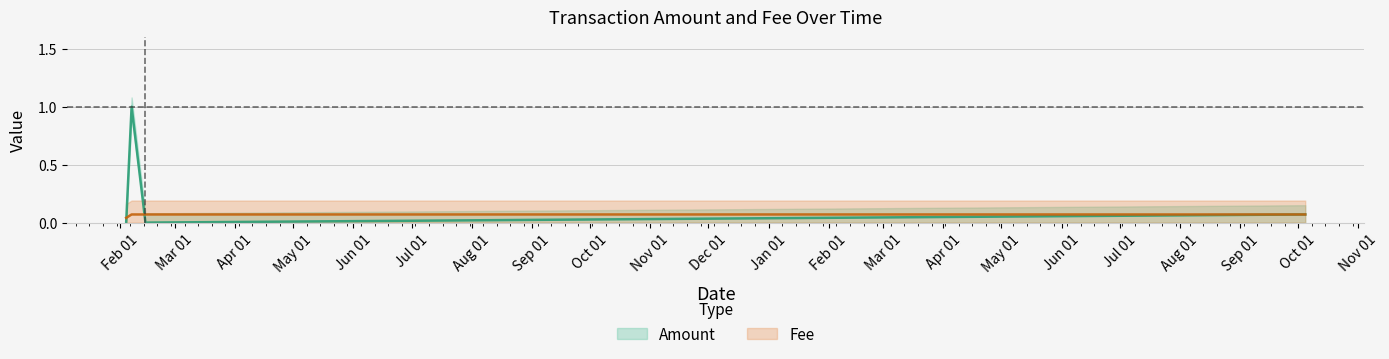

At which category does the chart reach its peak across all series?

2018-02-06 17:25:16